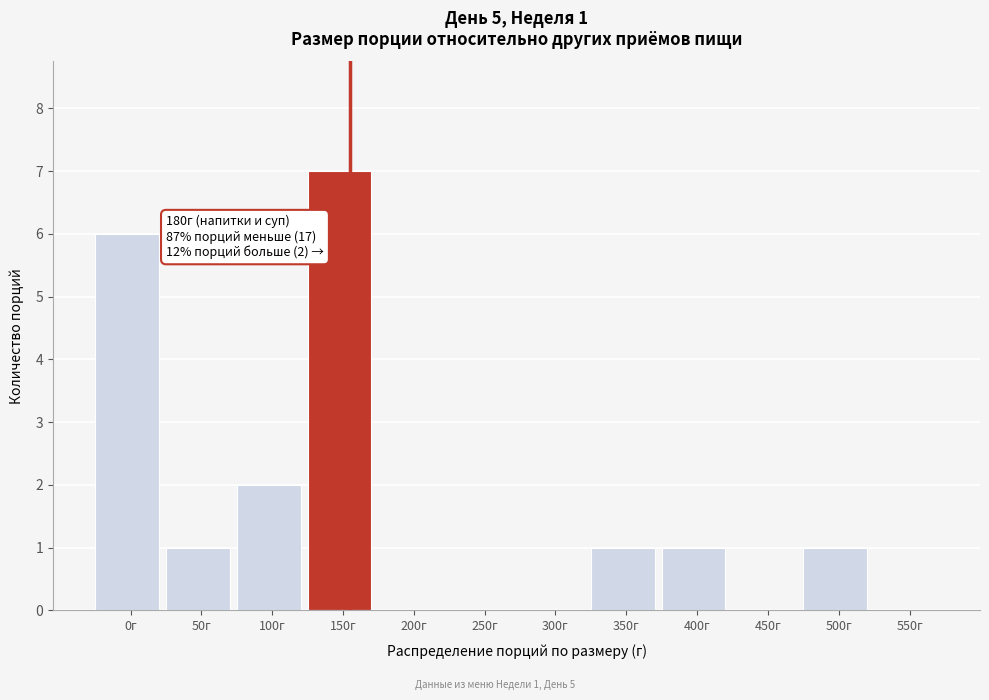

Reading left to right, what are all the values shown in this chart?

0г=6	50г=1	100г=2	150г=7	200г=0	250г=0	300г=0	350г=1	400г=1	450г=0	500г=1	550г=0